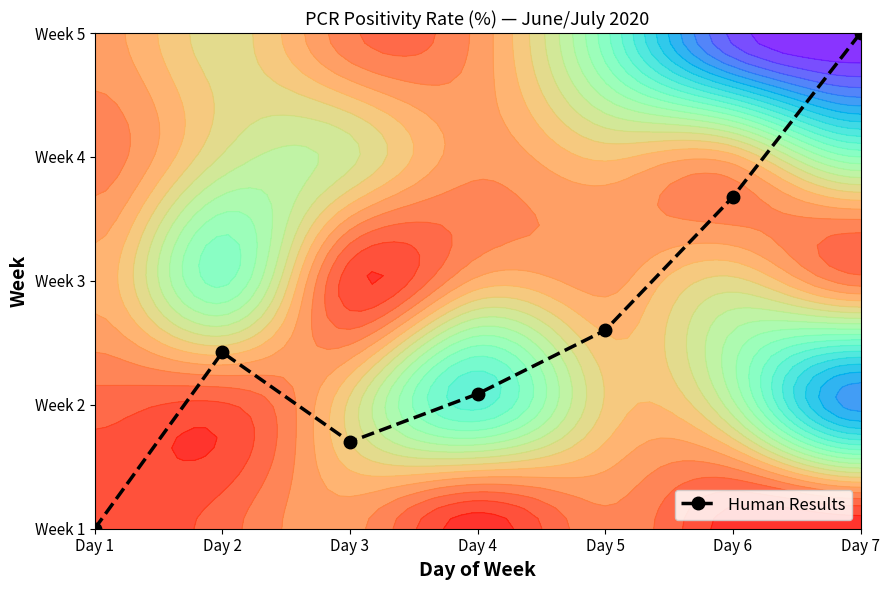

What is the difference between the second highest and second lowest values?

2.0